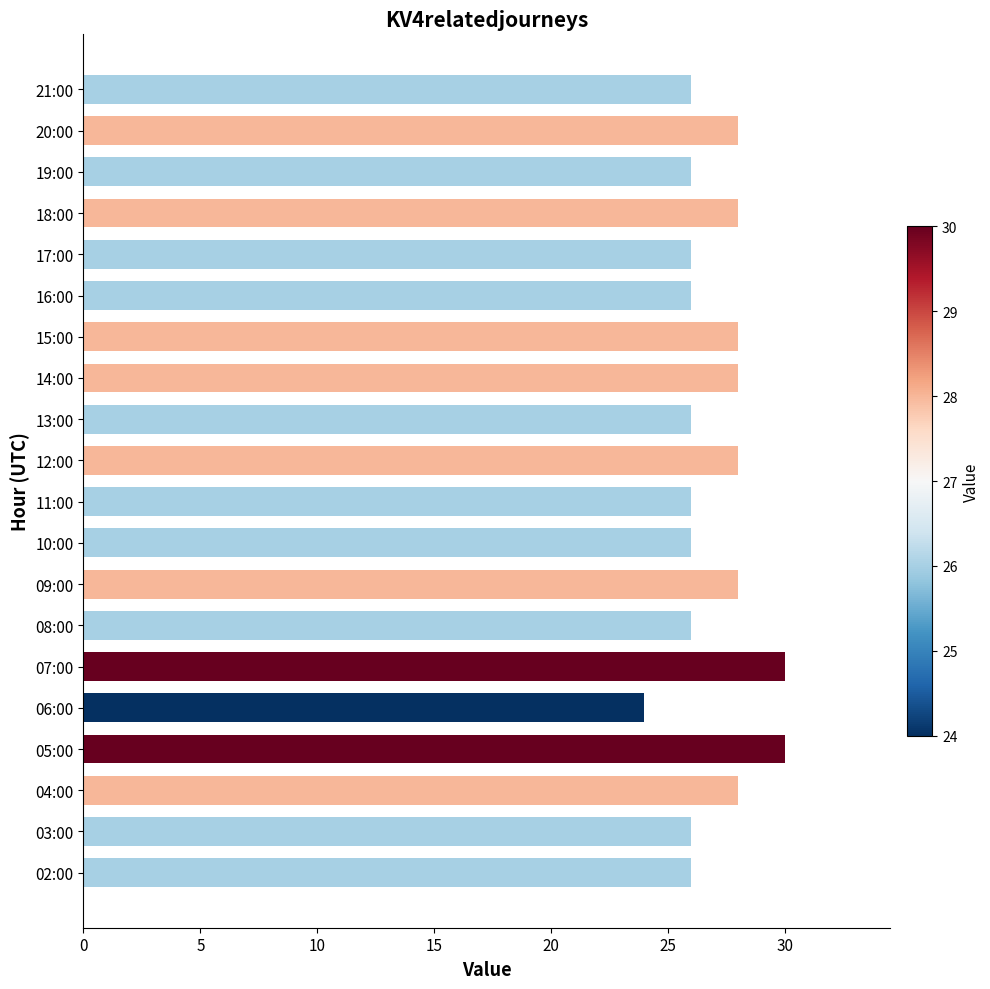

What is the difference between the second highest and second lowest values?

4